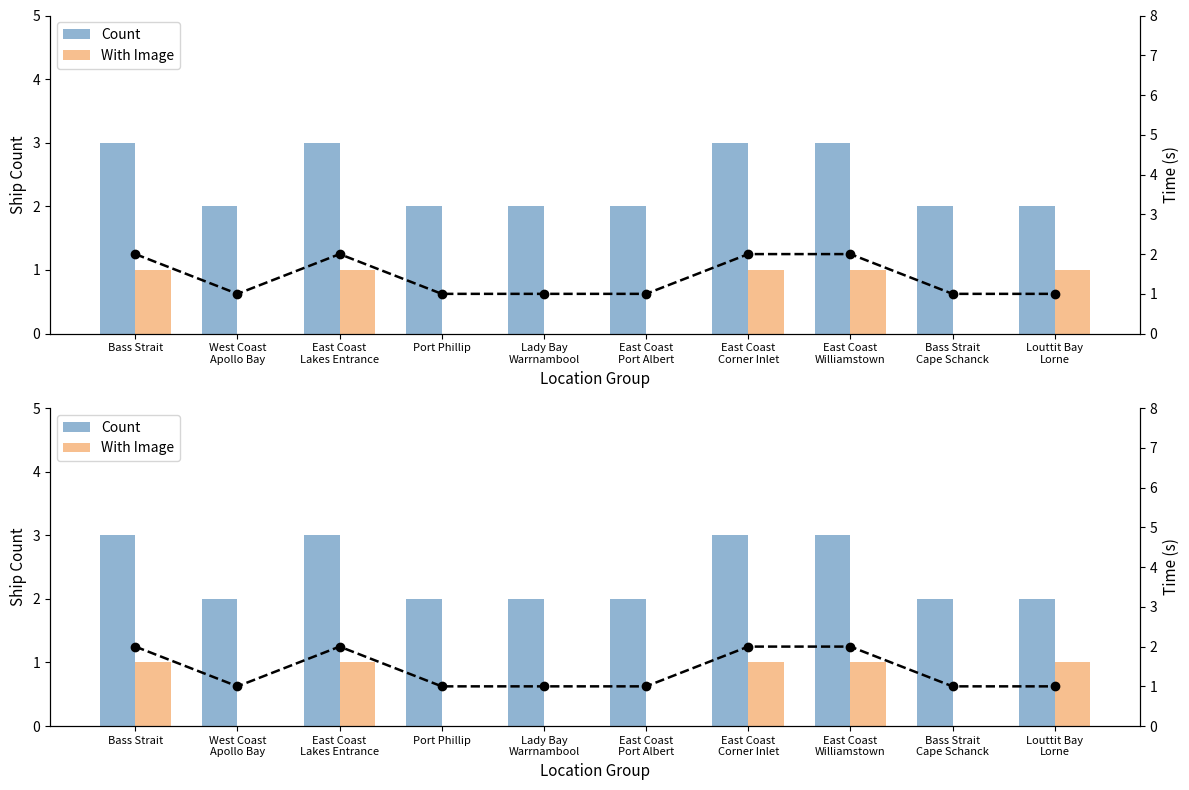

Which series has the widest spread of values?

Count